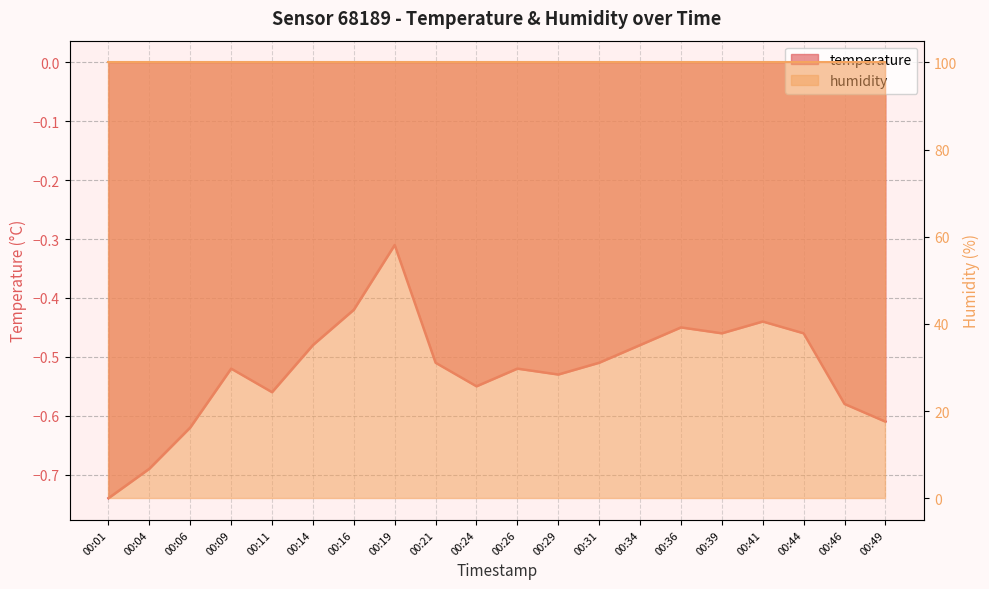

What is the sum of the values at 00:41 and 00:39?

-0.9